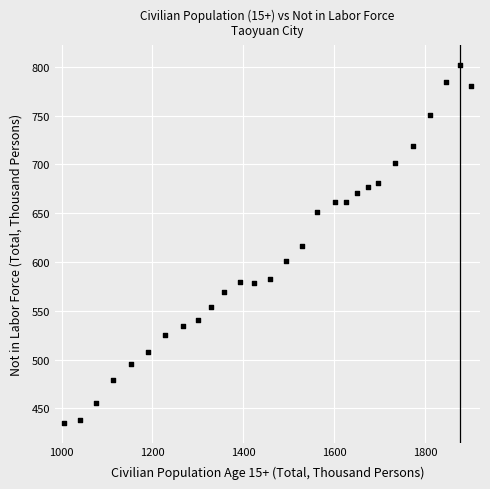

What is the range of Y values (max minus min)?

367